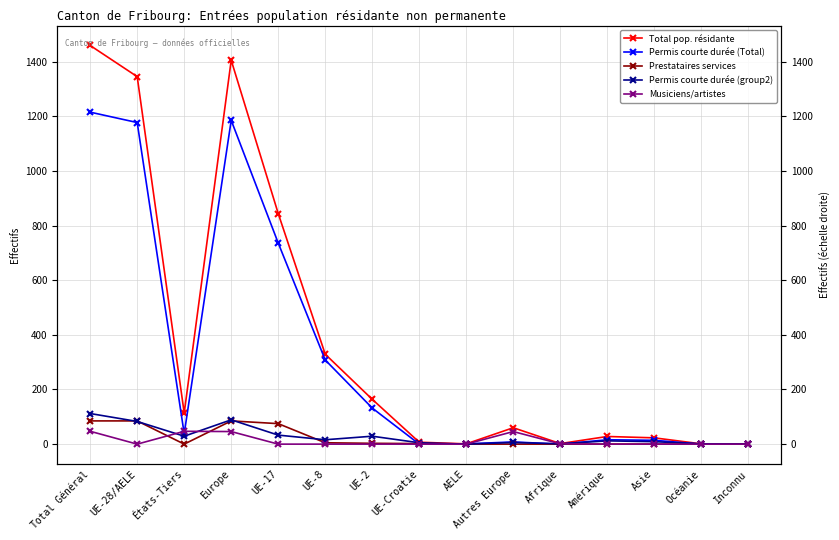

Rank the series by their maximum value, from lowest to highest.

Musiciens/artistes, Prestataires services, Permis courte durée (group2), Permis courte durée (Total), Total pop. résidante